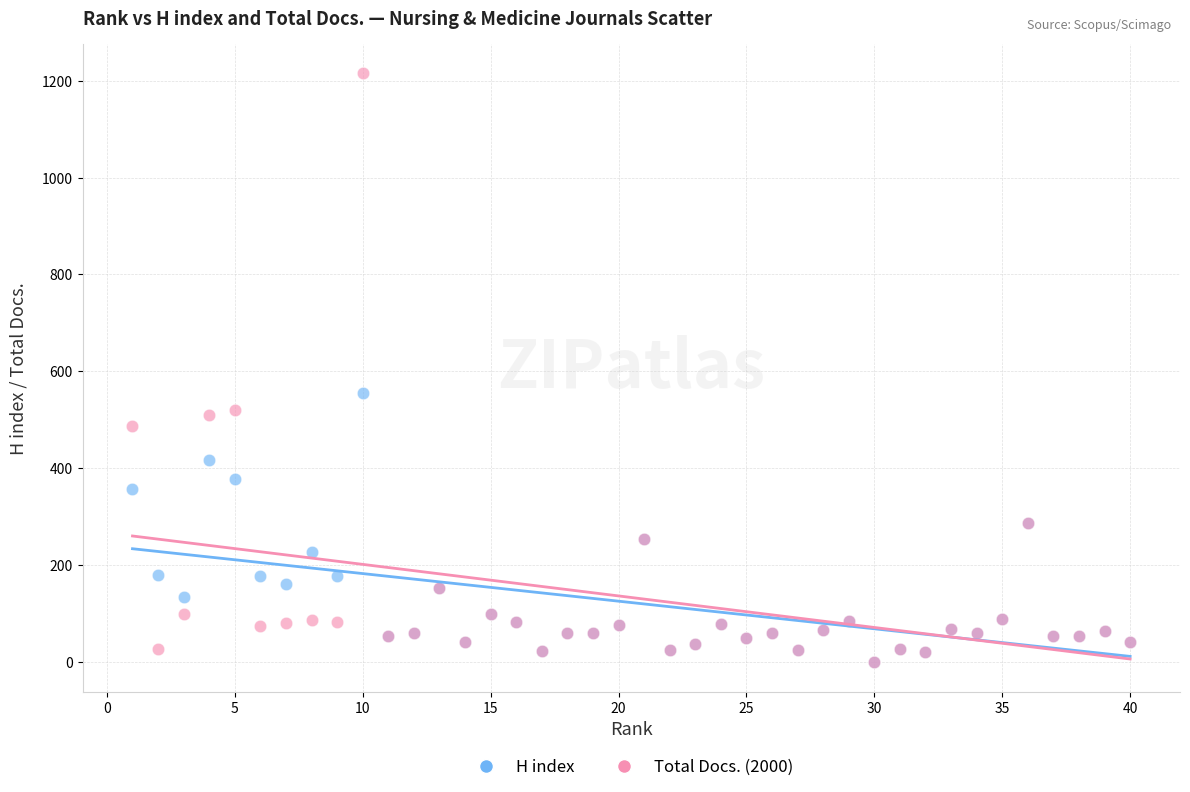

In the Total Docs. (2000) series, what Y value is closest to 607?

521